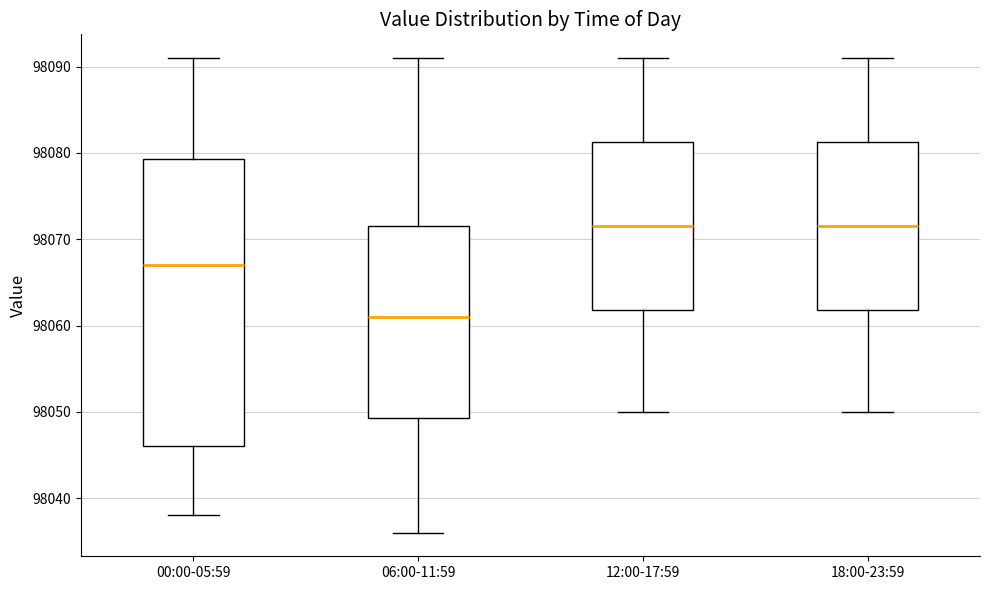

Reading left to right, read every box against the y-axis: the position of its median line, the range the box covers, and the ends of its whiskers. The values are not printed on the chart, so give them approximately, as read against the axis.

00:00-05:59: median 98067, box 98046 to 98079, whiskers 98038 to 98091
06:00-11:59: median 98061, box 98049 to 98072, whiskers 98036 to 98091
12:00-17:59: median 98072, box 98062 to 98081, whiskers 98050 to 98091
18:00-23:59: median 98072, box 98062 to 98081, whiskers 98050 to 98091